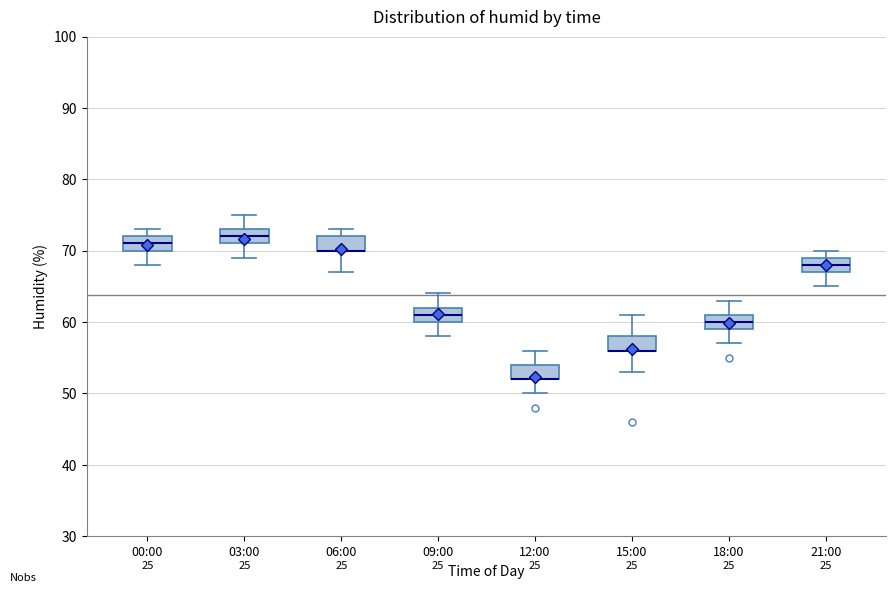

Where does the lower whisker of the box for 06:00 end on the y-axis? The values are not printed on the chart, so give them approximately, as read against the axis.

67